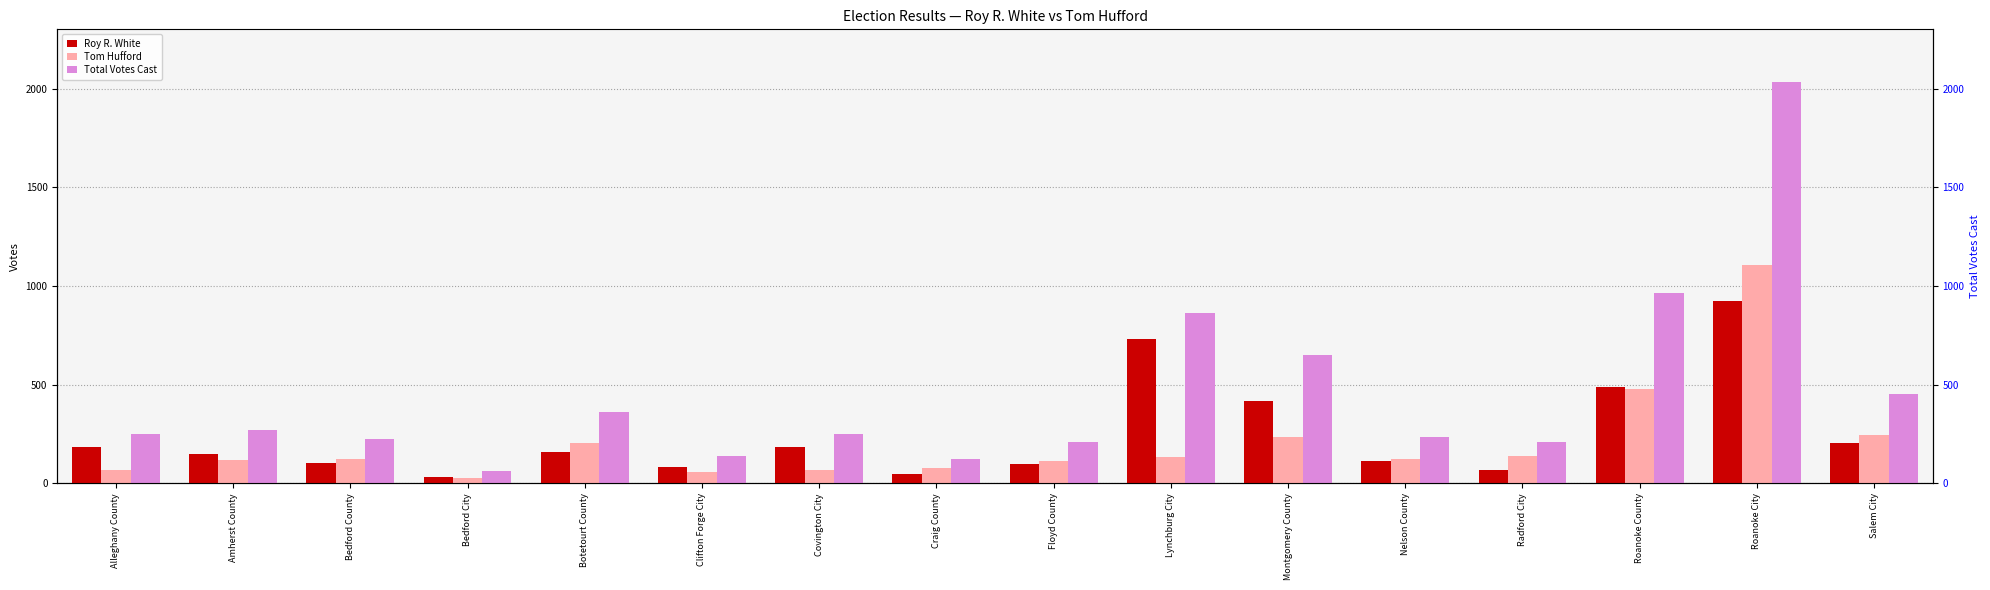

At which label does Roy R. White first exceed 157?

Alleghany County